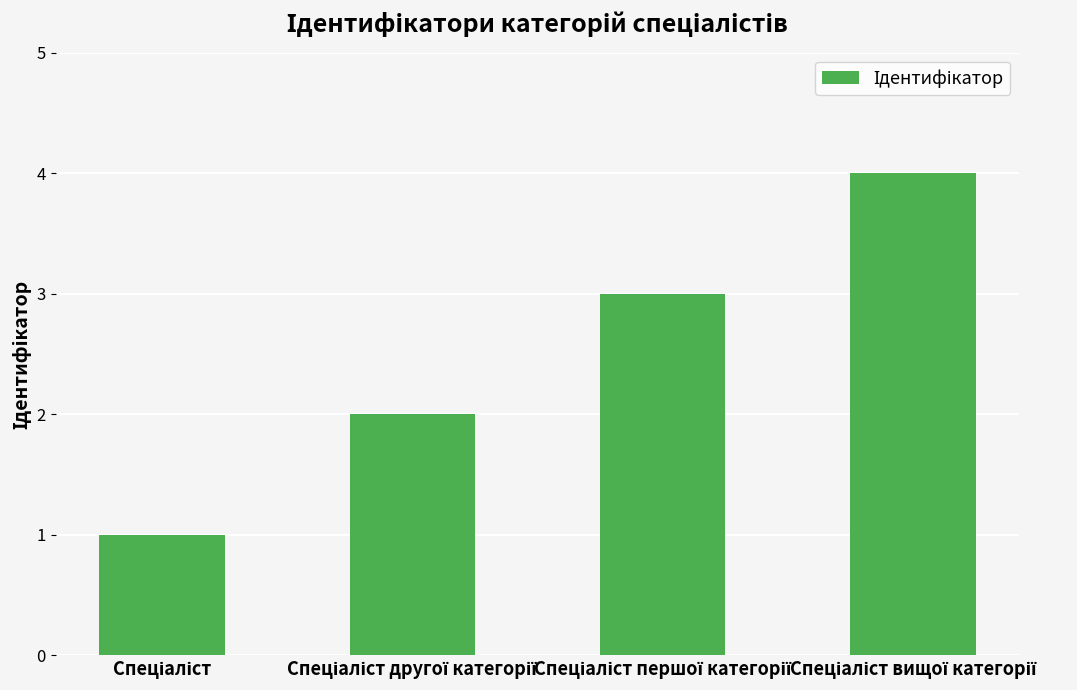

What is the sum of all values?

10